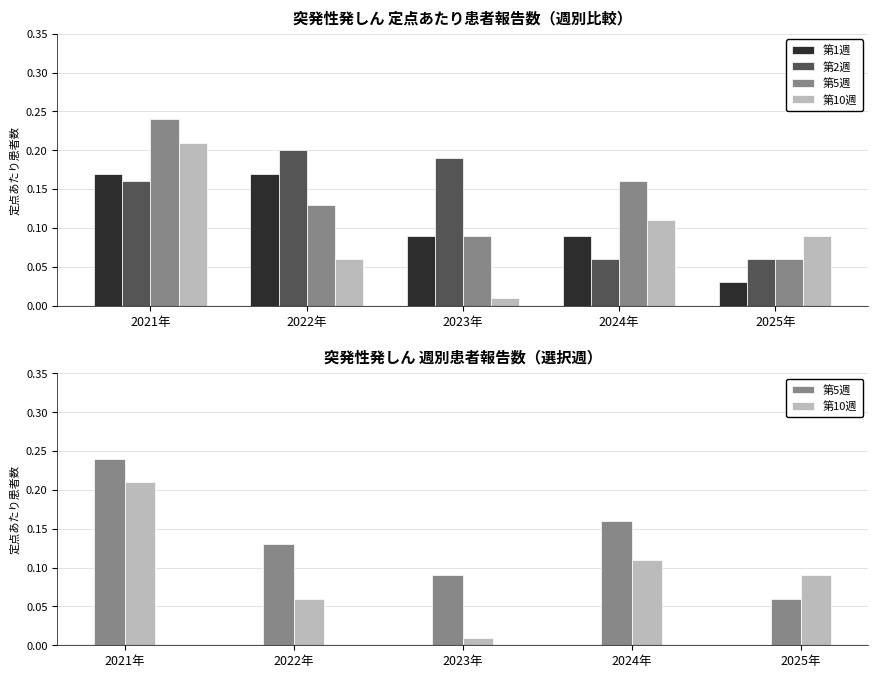

What is the label of the 3rd bar from the right?

2023年